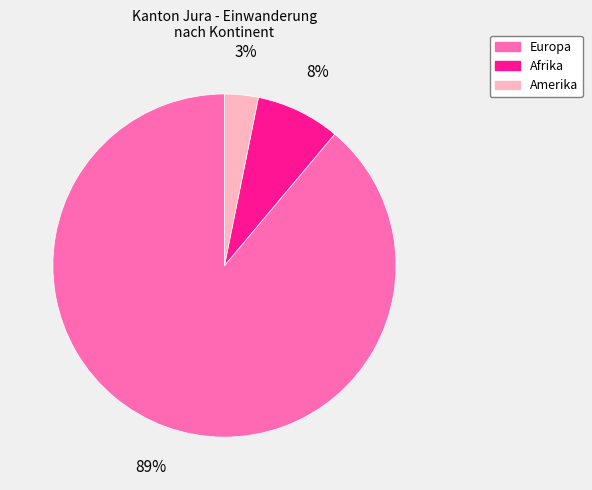

Is it true that Amerika is 12% of the pie?

False